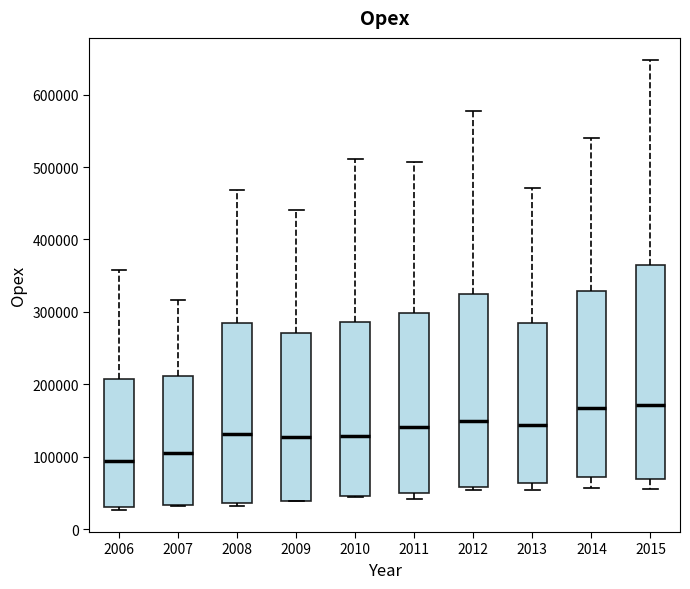

Which box's median line is the lowest?

2006